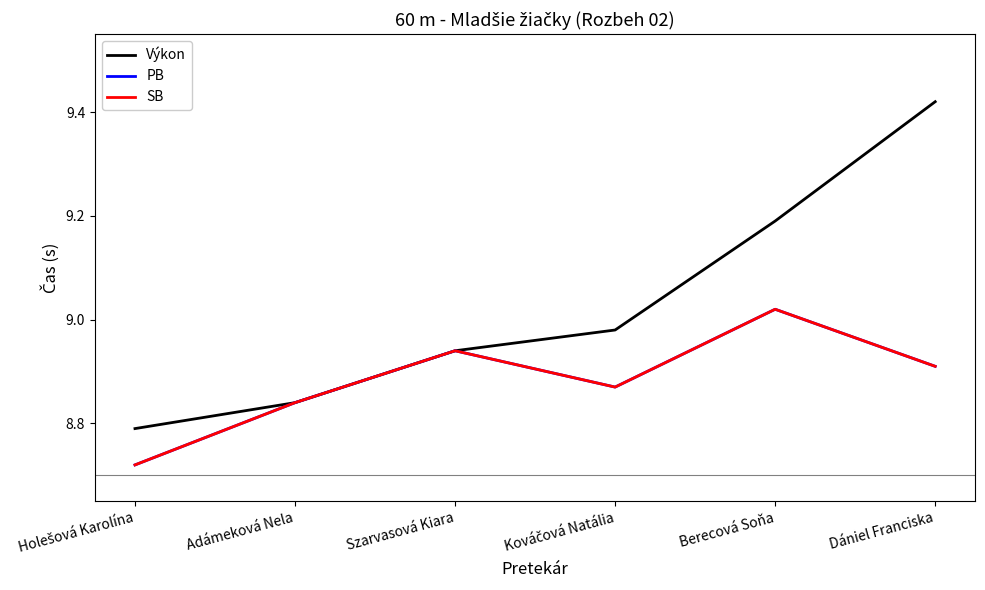

Is this an area chart (filled region under the line)?

No